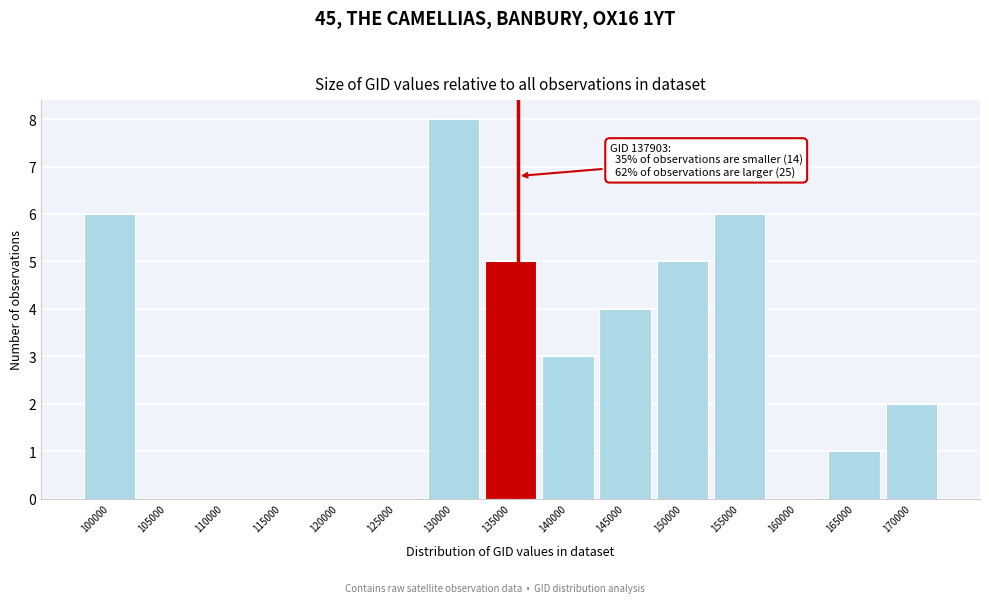

Reading right to left, extract all data points from this chart.

170000=2	165000=1	160000=0	155000=6	150000=5	145000=4	140000=3	135000=5	130000=8	125000=0	120000=0	115000=0	110000=0	105000=0	100000=6